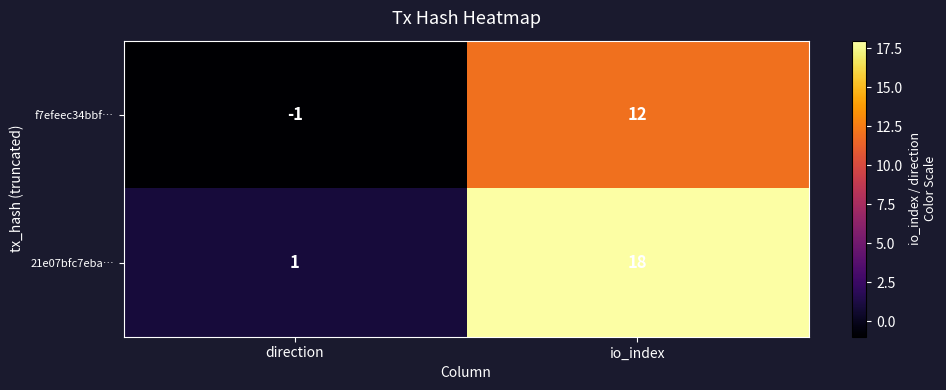

What is the maximum value shown in the chart?

18